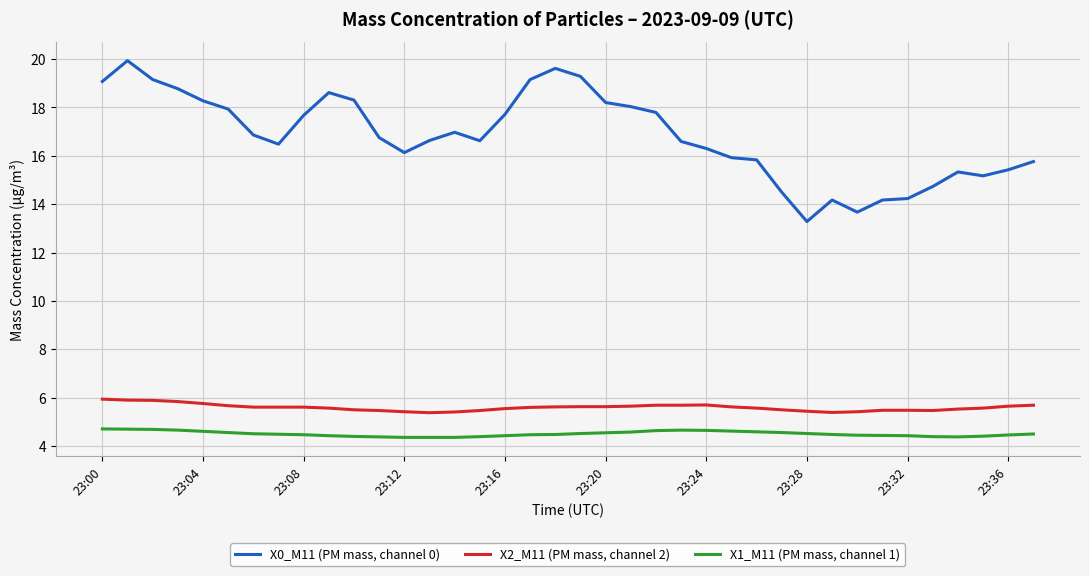

True or false: X0_M11 (PM mass, channel 0) and X1_M11 (PM mass, channel 1) cross at least once.

False